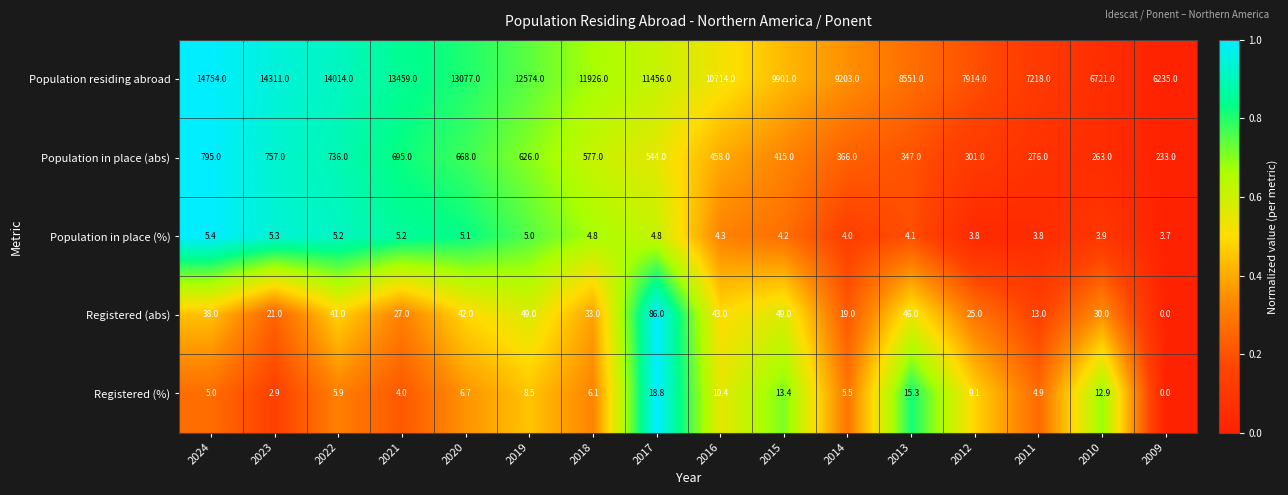

What is the difference between the maximum and minimum values in the Population residing abroad series?

8519.0